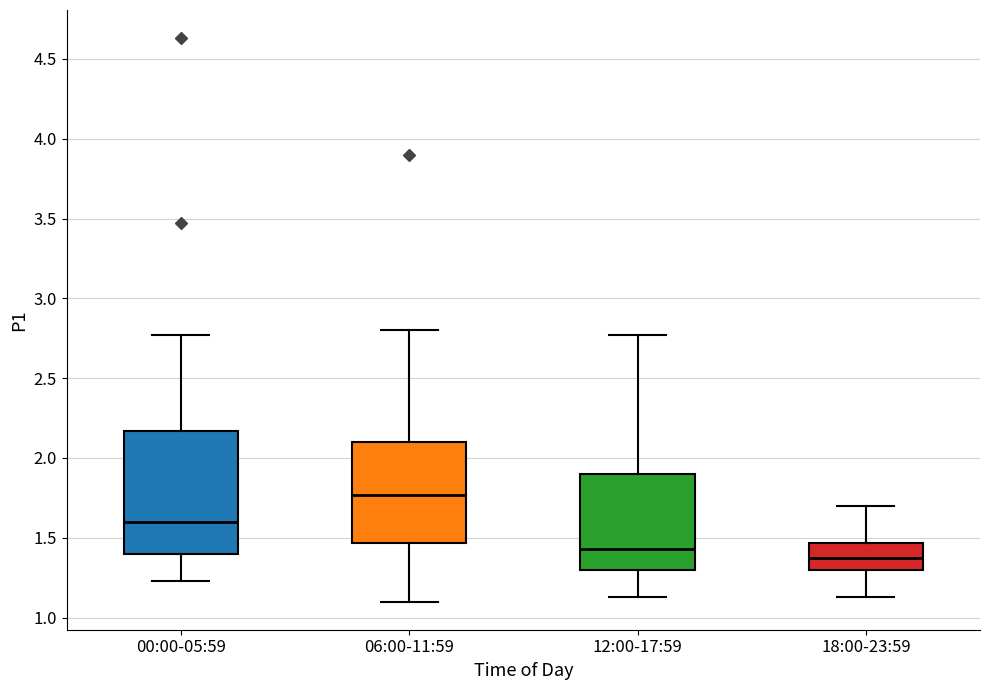

Where does the upper whisker of the box for 06:00-11:59 end on the y-axis? The values are not printed on the chart, so give them approximately, as read against the axis.

2.80